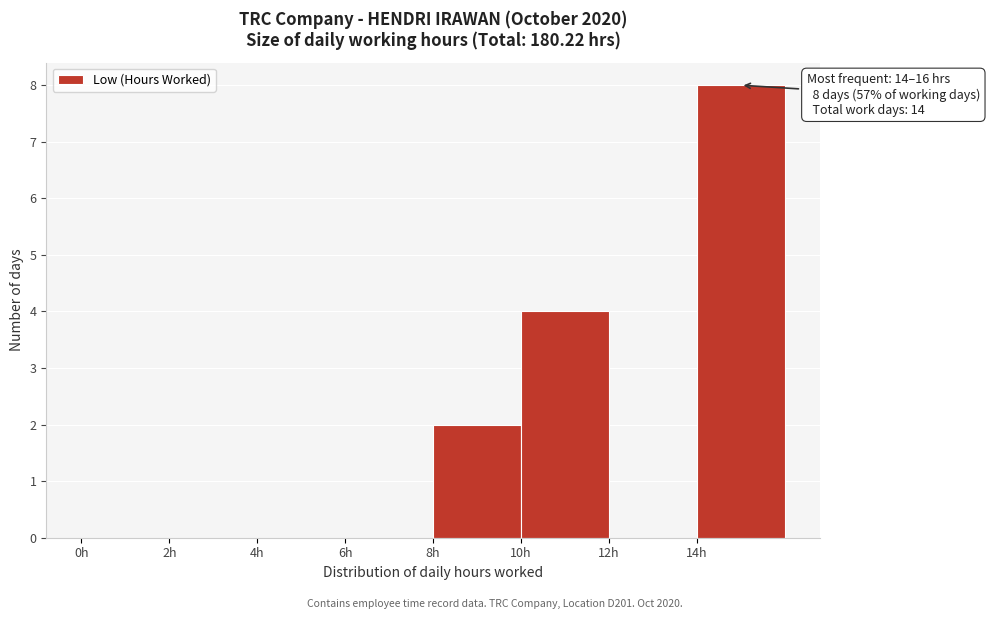

Which range on the x-axis has the tallest bar?

14 to 16